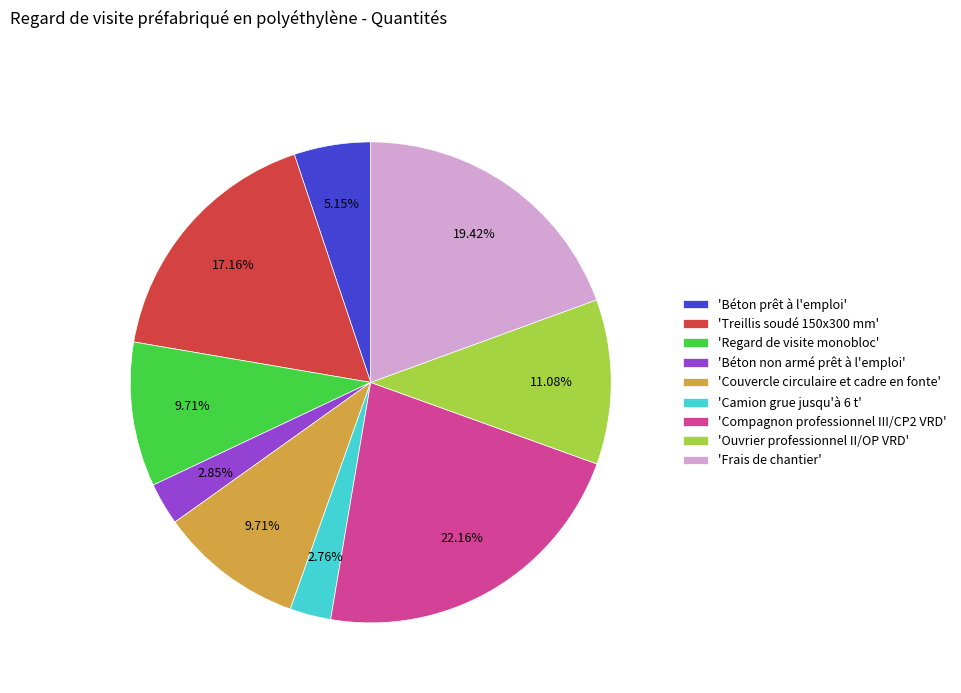

Is there a majority slice in this chart?

No